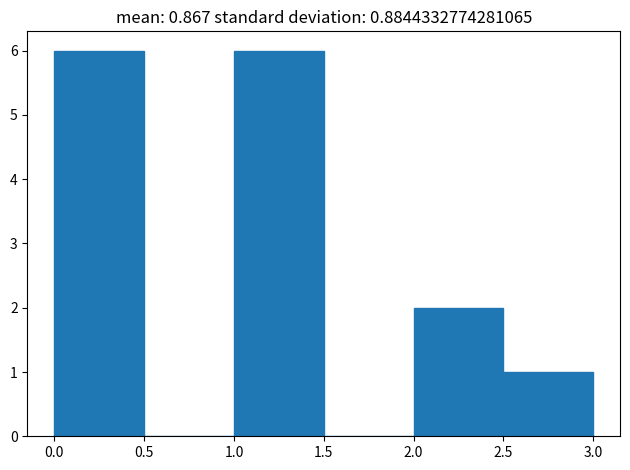

Reading left to right, transcribe this chart: for each bar, give the range it covers on the x-axis and its height. The values are not printed on the chart, so give them approximately, as read against the axis.

0.0 to 0.5: 6
0.5 to 1.0: 0
1.0 to 1.5: 6
1.5 to 2.0: 0
2.0 to 2.5: 2
2.5 to 3.0: 1